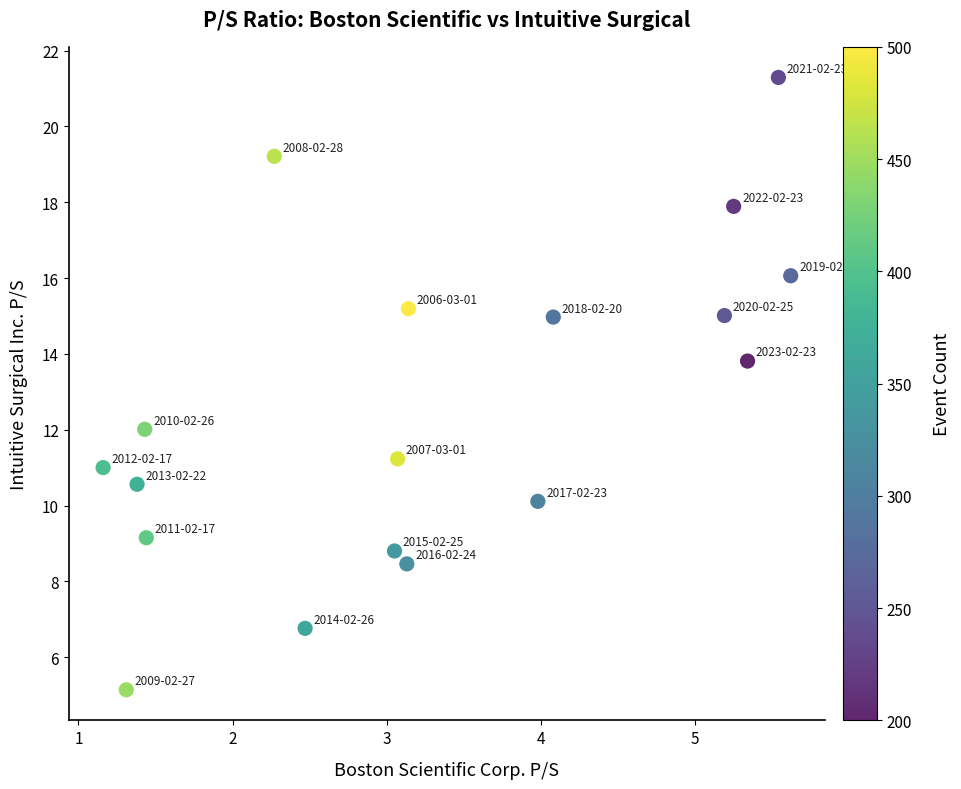

What is the range of X values (max minus min)?

4.5